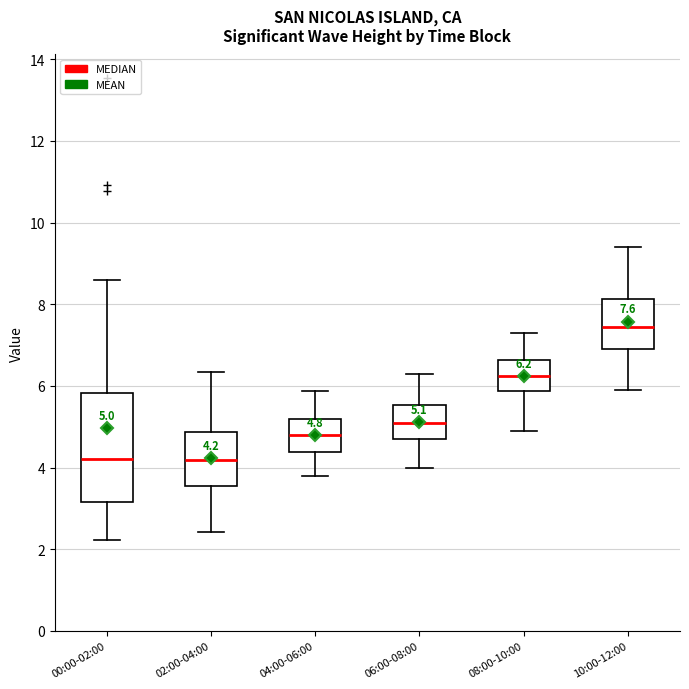

Comparing the boxes themselves (not the whiskers), which one is the tallest?

00:00-02:00